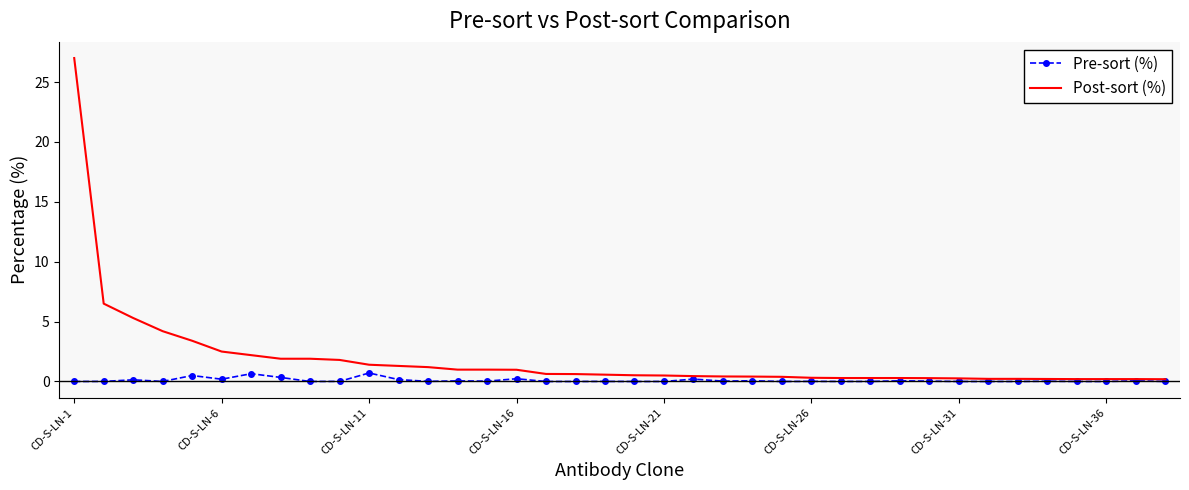

Which series has the largest total across all categories?

Post-sort (%)